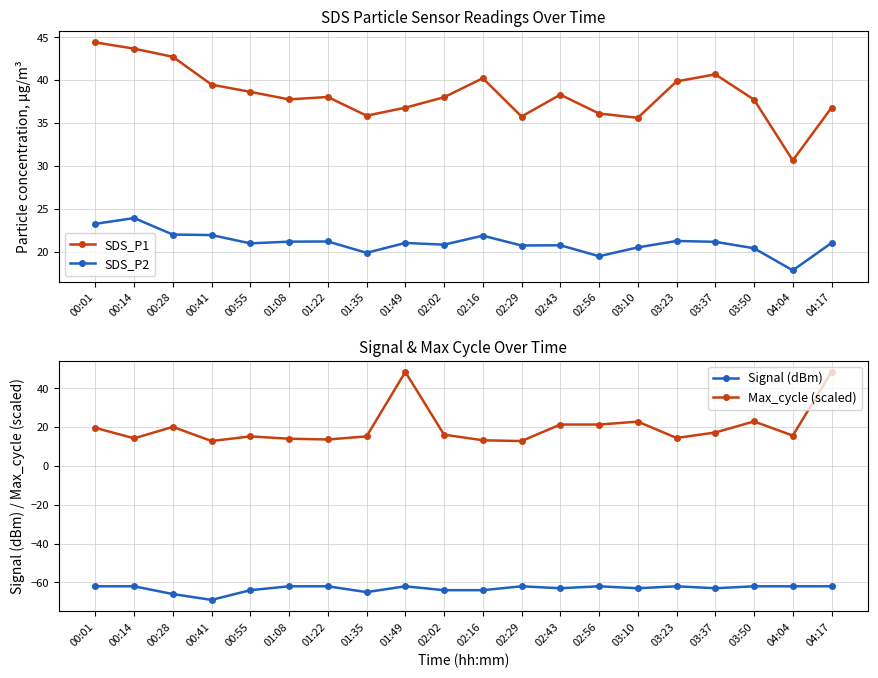

True or false: SDS_P1 and SDS_P2 cross at least once.

False